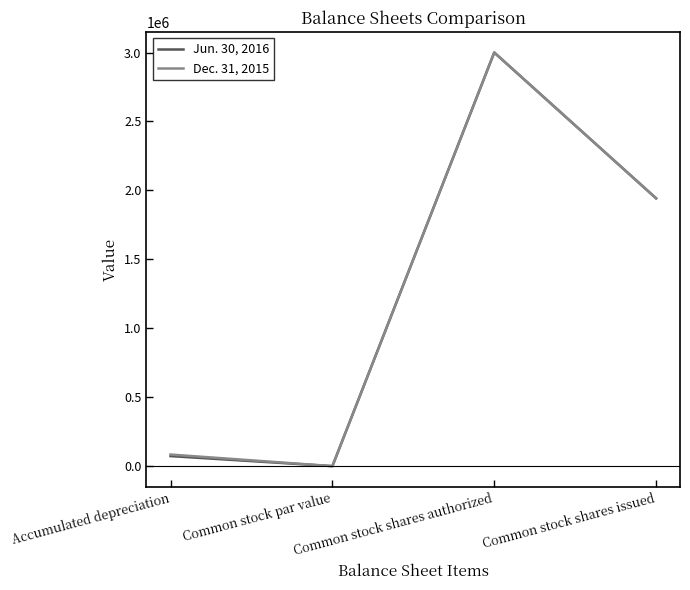

What is the greatest value displayed?

3000000